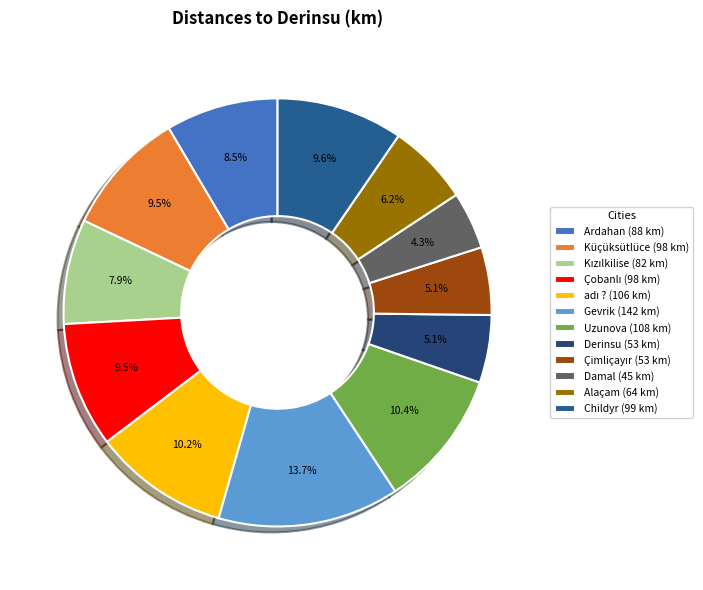

To the nearest percent, what is the difference between the largest and smallest slice percentages?

9%